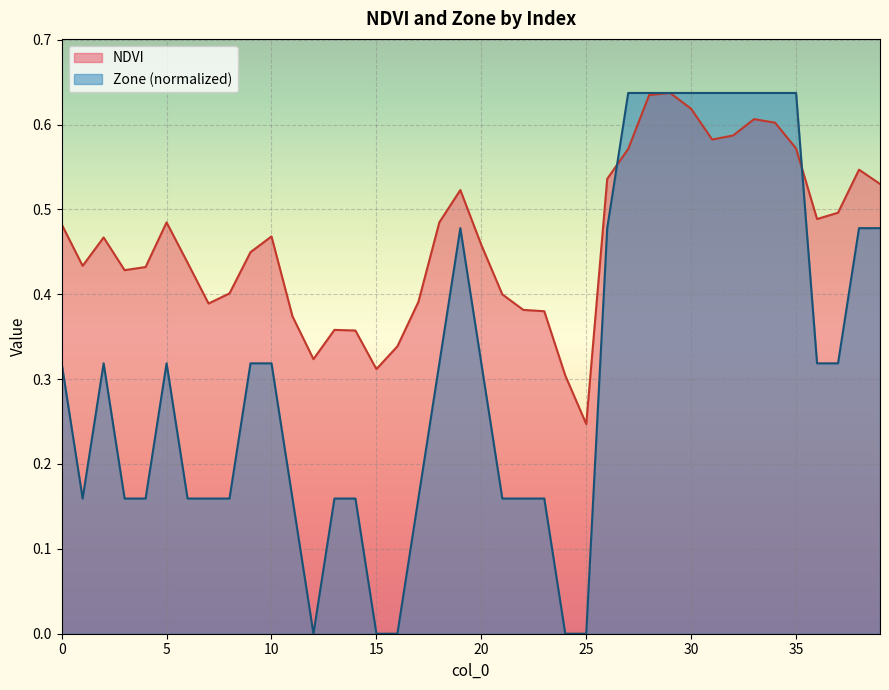

What is the difference between the highest and lowest values at 17?

0.2